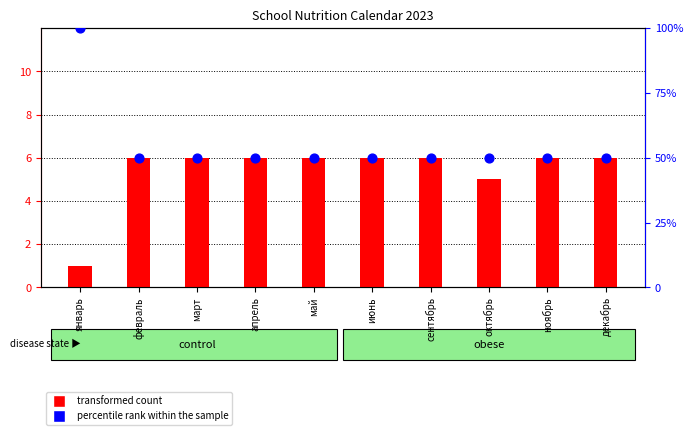

Which series has the widest spread of Y values?

percentile rank within the sample